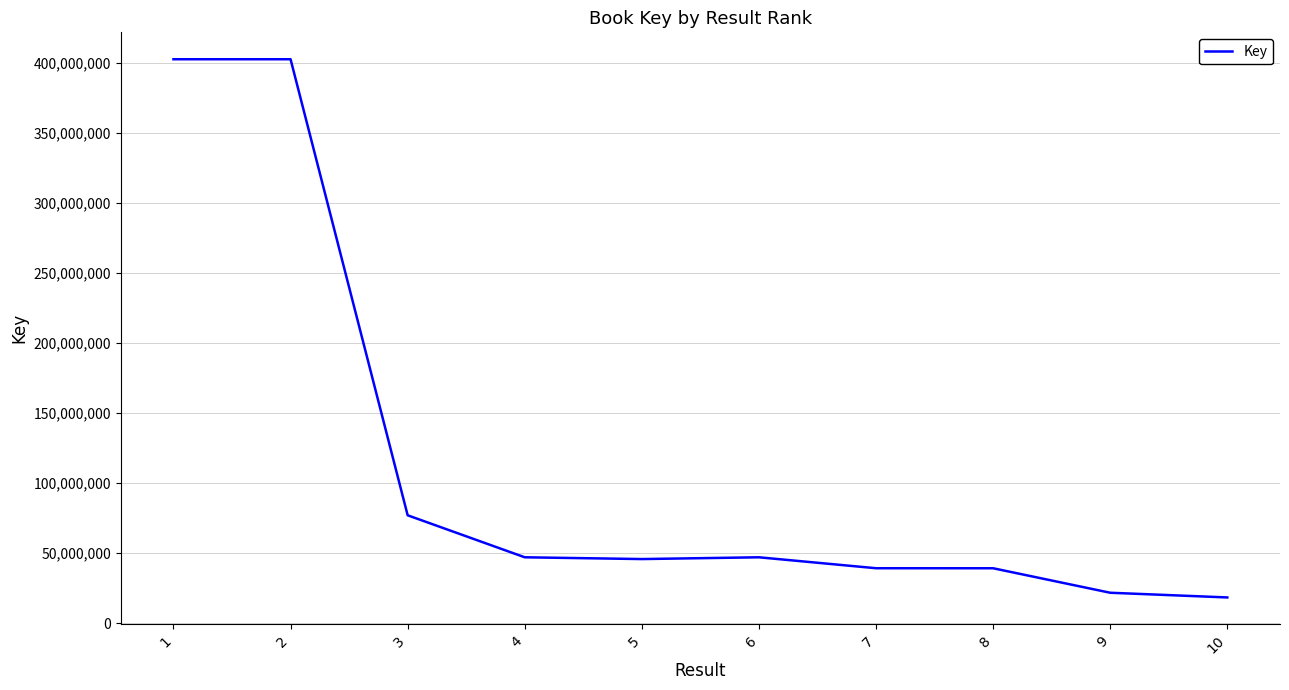

What is the difference between the values at 9 and 2?

381011838